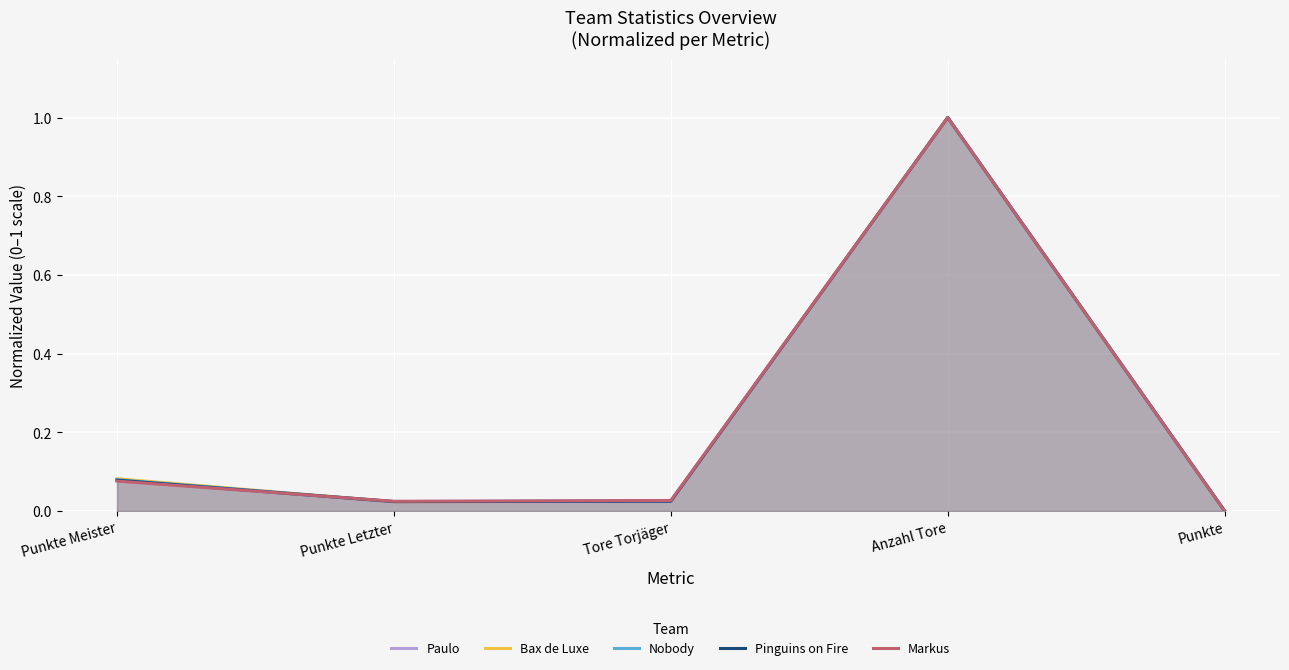

Which series changed the most between Punkte Letzter and Anzahl Tore?

Paulo